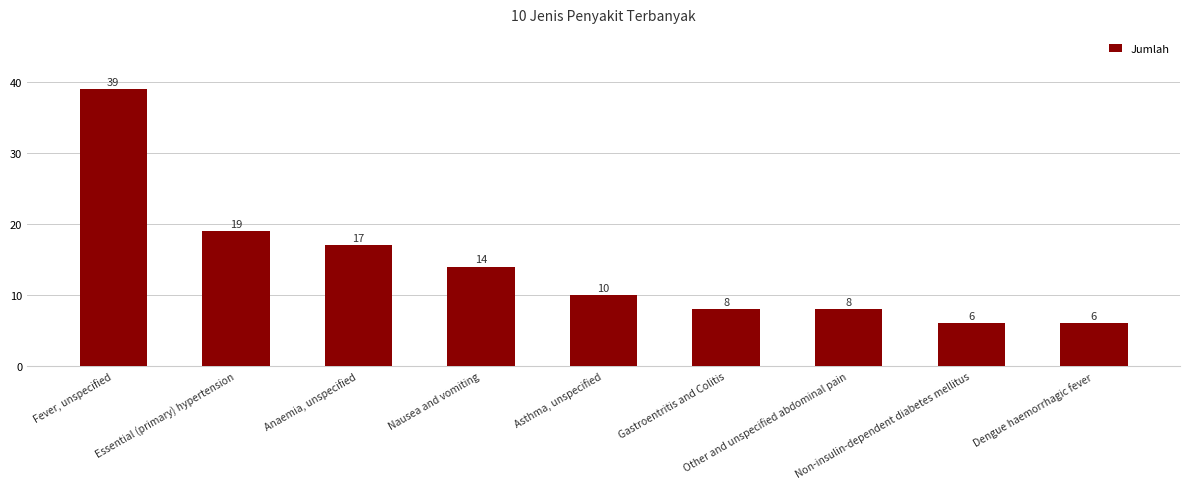

Reading left to right, transcribe all the data shown in this chart.

39	19	17	14	10	8	8	6	6